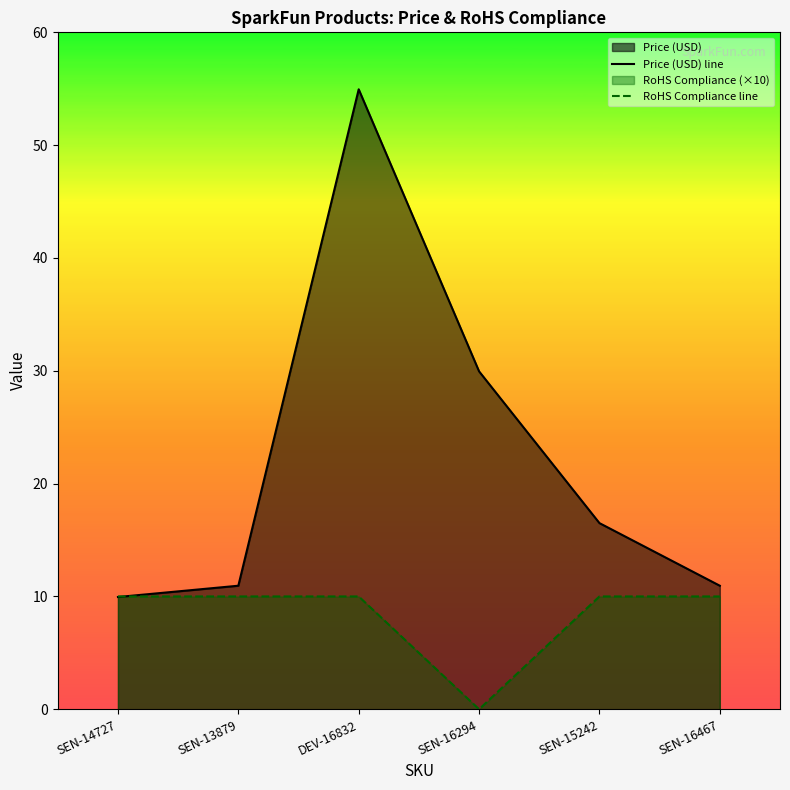

Rank the series at SEN-15242 from highest to lowest value.

Price (USD) line, RoHS Compliance line